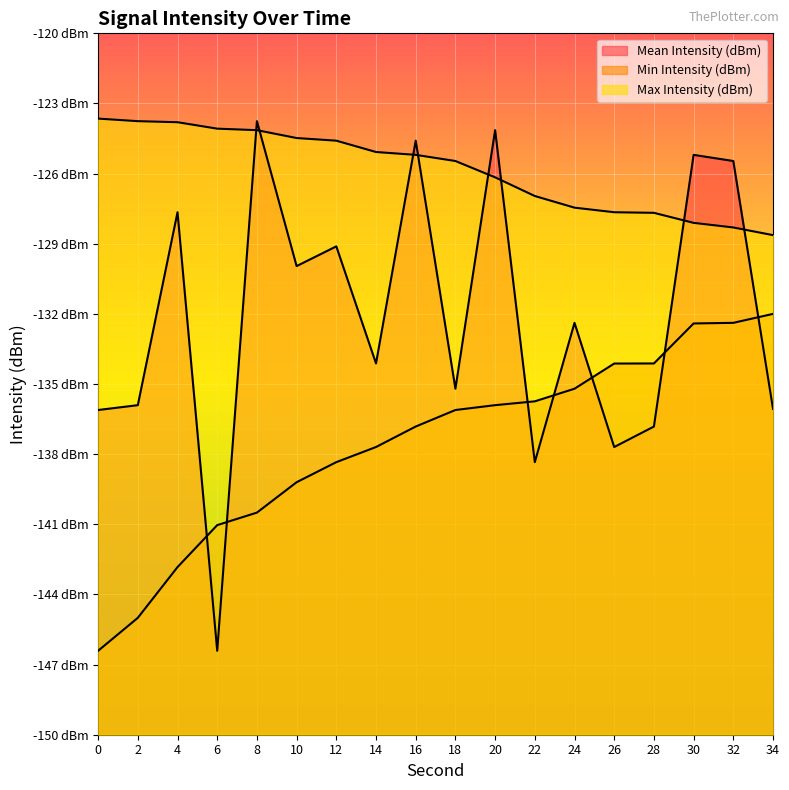

Rank the categories by Min Intensity (dBm) value from lowest to highest.

0, 2, 4, 6, 8, 10, 12, 14, 16, 18, 20, 22, 24, 26, 28, 30, 32, 34